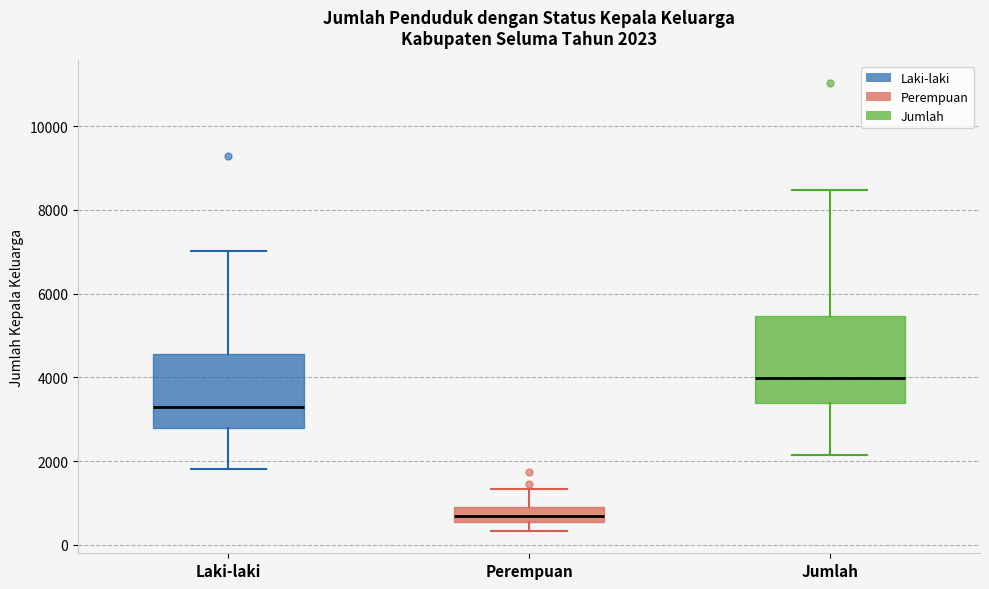

Which box is the tallest, from its lower edge to its upper edge?

Jumlah